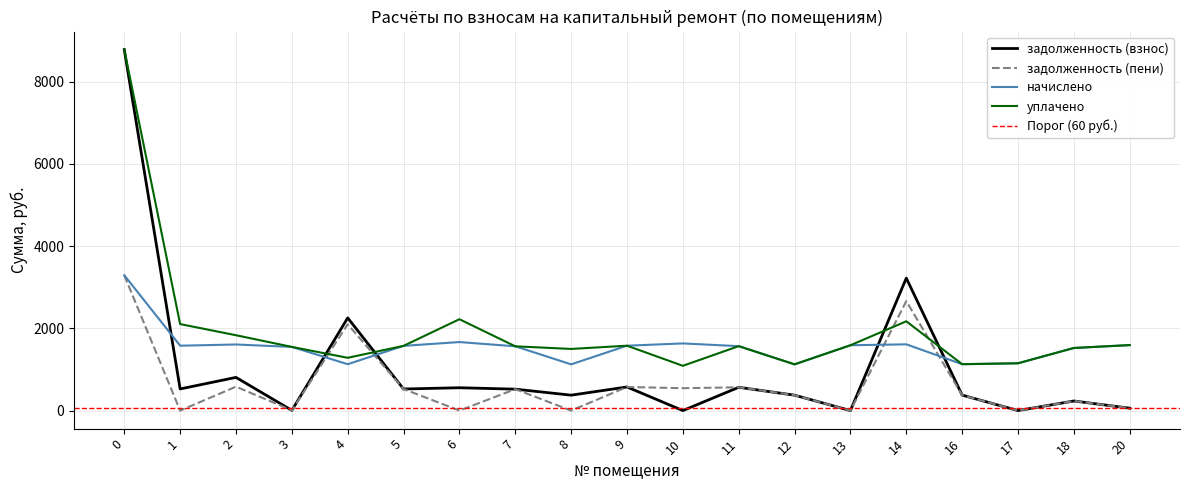

List the labels in order of уплачено value, smallest first.

10, 12, 16, 17, 4, 8, 18, 3, 7, 11, 5, 9, 13, 20, 2, 1, 14, 6, 0